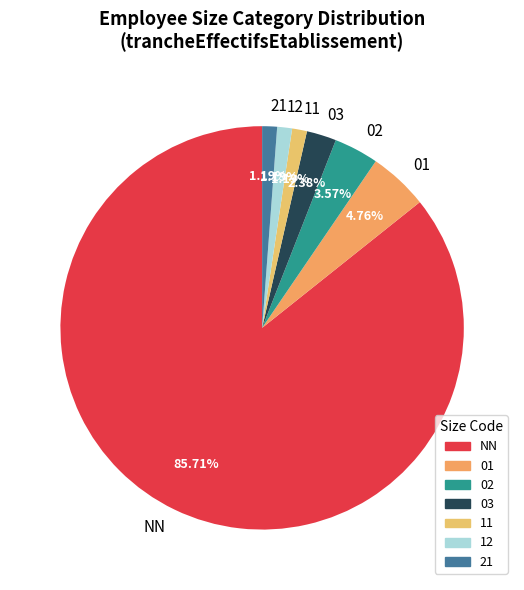

True or false: 12 accounts for 1% of the total.

True